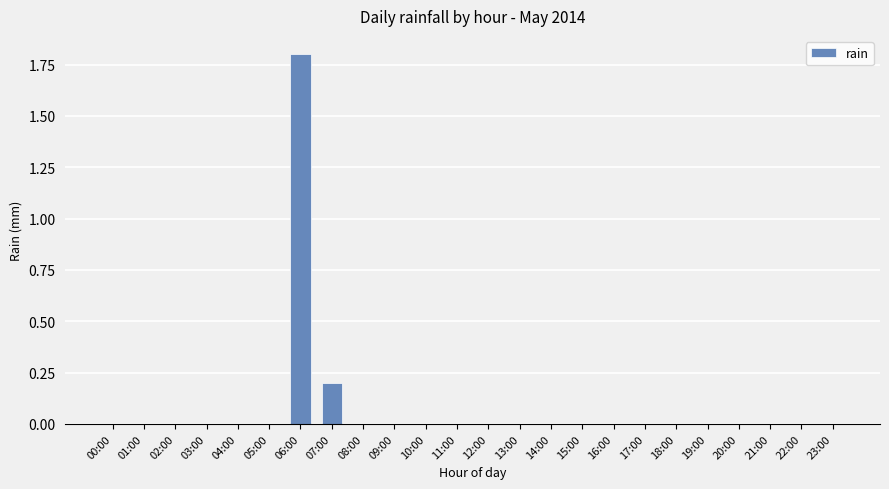

Reading left to right, transcribe all the data shown in this chart.

0.0	0.0	0.0	0.0	0.0	0.0	1.8	0.2	0.0	0.0	0.0	0.0	0.0	0.0	0.0	0.0	0.0	0.0	0.0	0.0	0.0	0.0	0.0	0.0